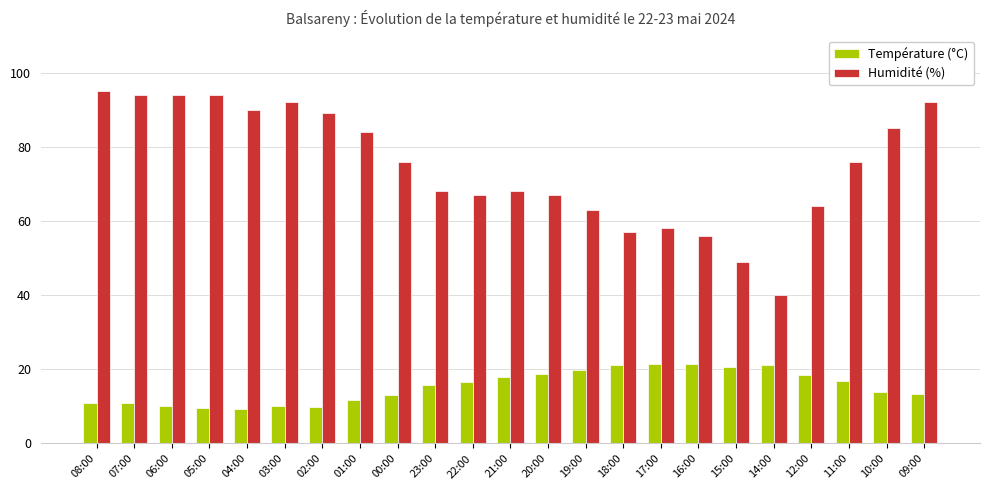

What is the label of the 21st bar from the left?

11:00